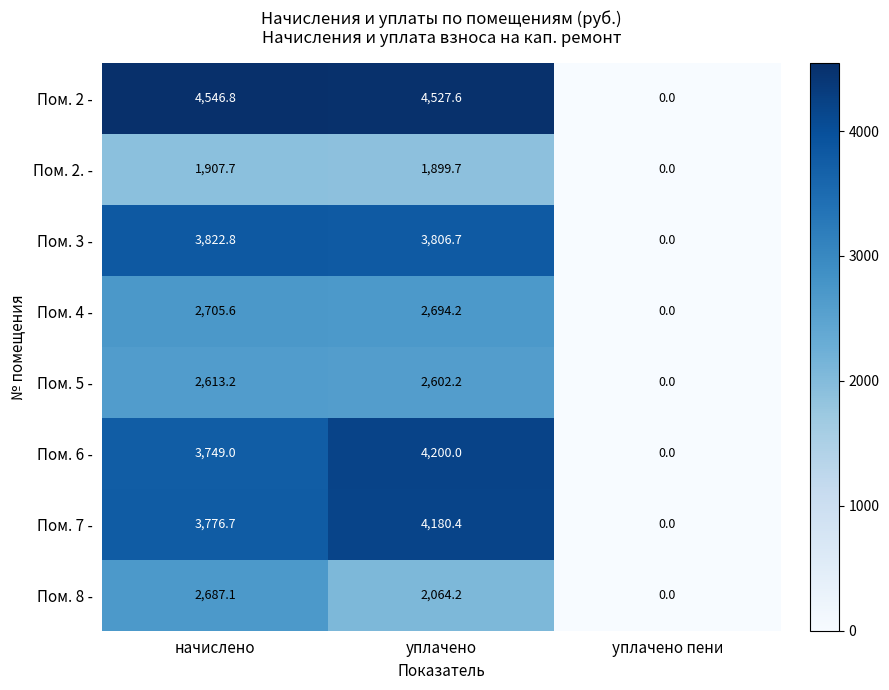

What is the average value of the Пом. 3 - series?

2543.2